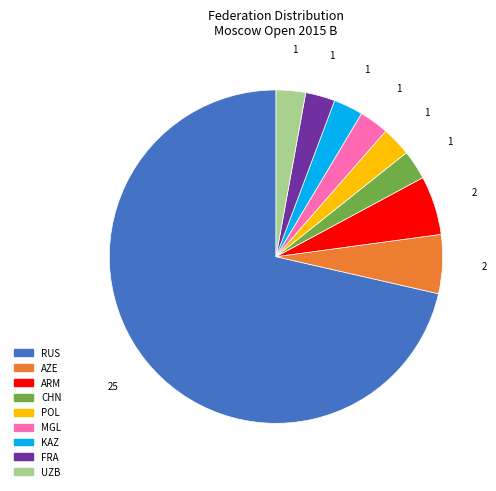

How many slices are in this pie chart?

9